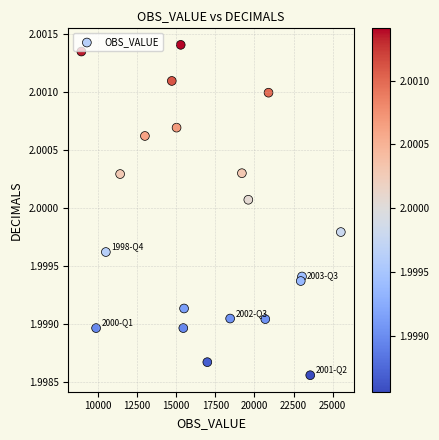

What is the range of X values (max minus min)?

16590.0